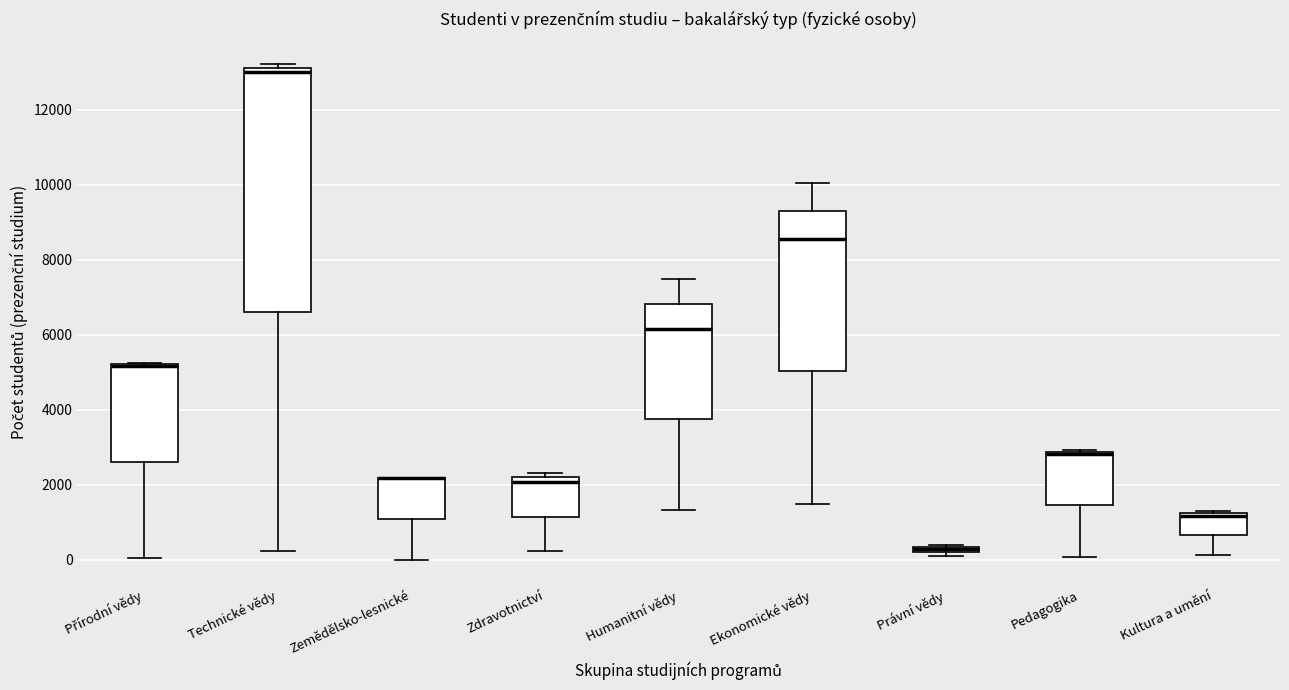

Where does the lower whisker of the box for Kultura a umění end on the y-axis? The values are not printed on the chart, so give them approximately, as read against the axis.

200